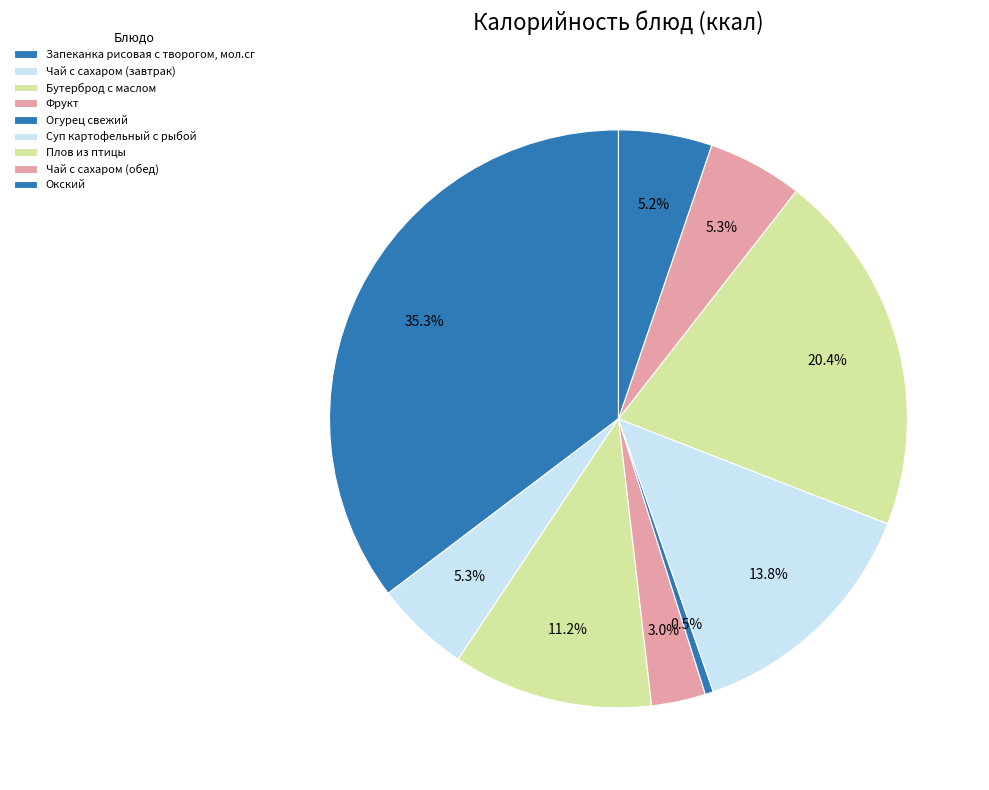

Which slice is the largest?

Запеканка рисовая с творогом, мол.сг